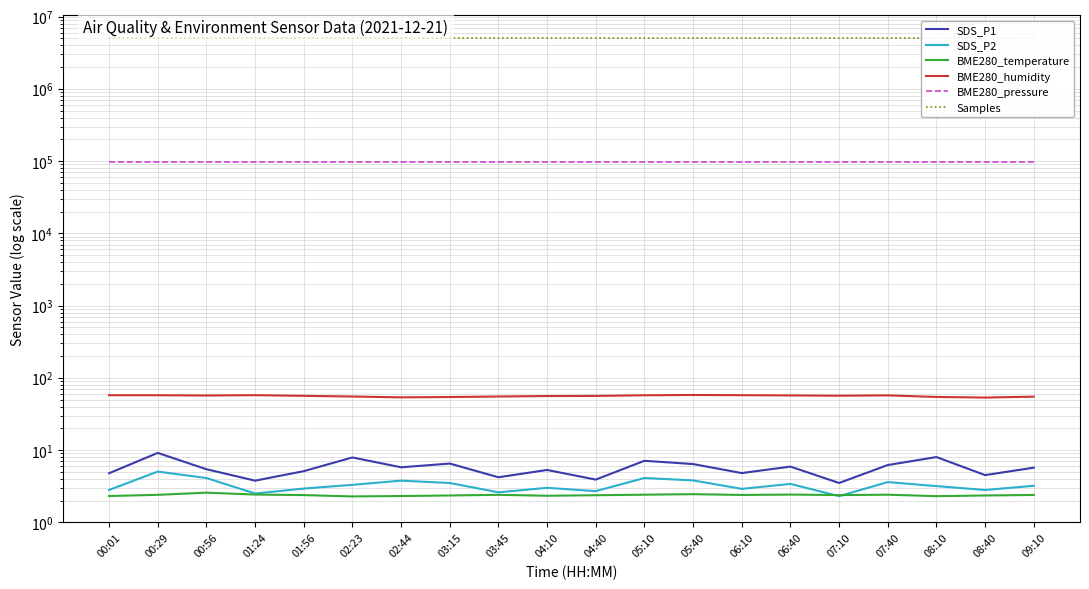

What is the label of the 8th point from the right?

05:40